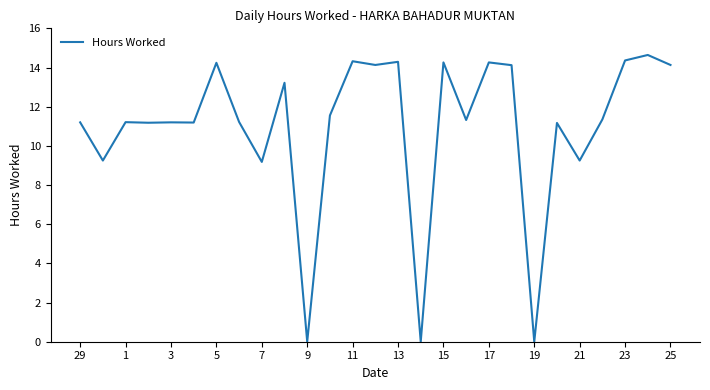

How many lines are shown in the chart?

1